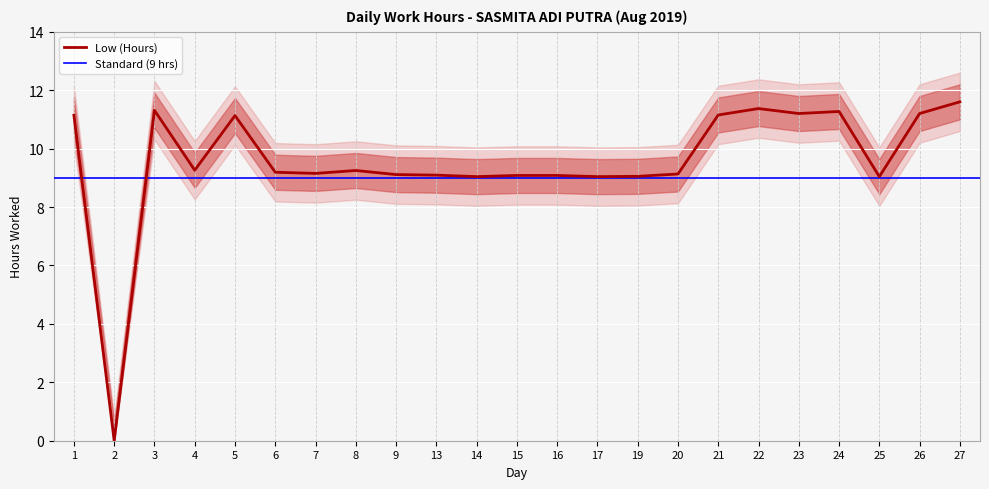

Which label corresponds to the smallest value in the chart?

2